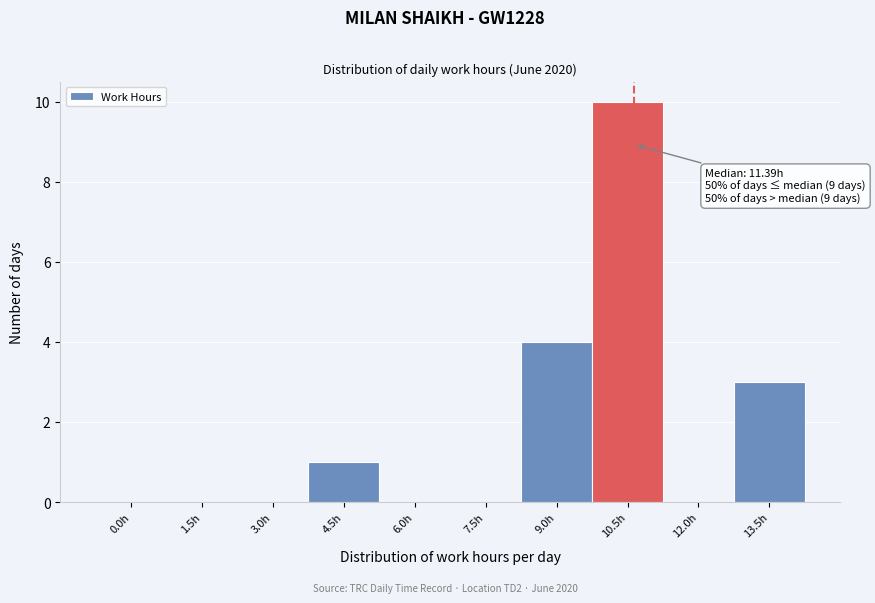

Reading left to right, what are all the values shown in this chart?

0.0h=0	1.5h=0	3.0h=0	4.5h=1	6.0h=0	7.5h=0	9.0h=4	10.5h=10	12.0h=0	13.5h=3